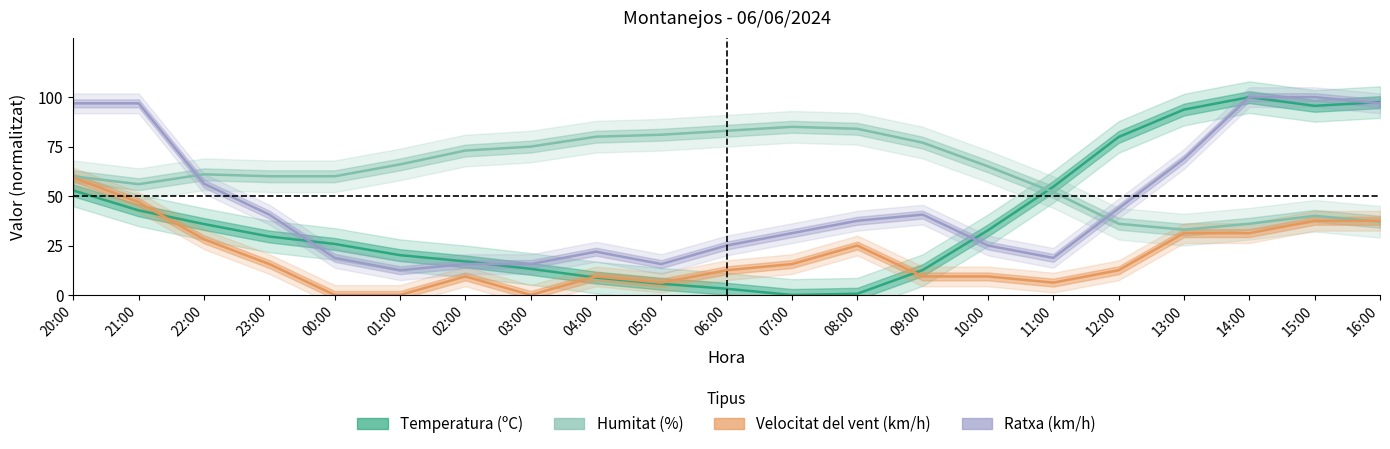

How many data points in Temperatura (ºC) are above 29?

11